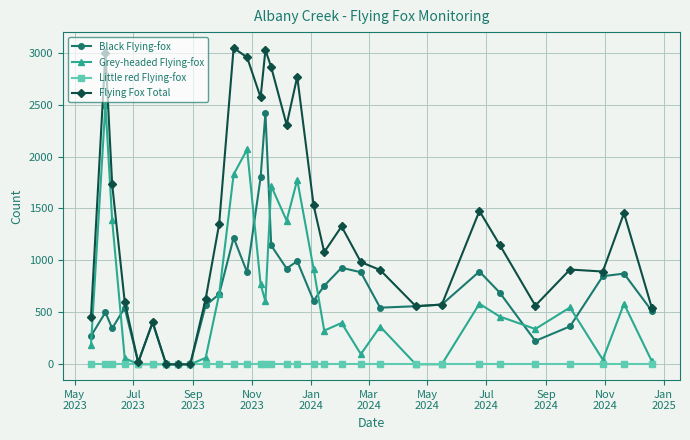

What are all the series names shown in the legend?

Black Flying-fox, Grey-headed Flying-fox, Little red Flying-fox, Flying Fox Total